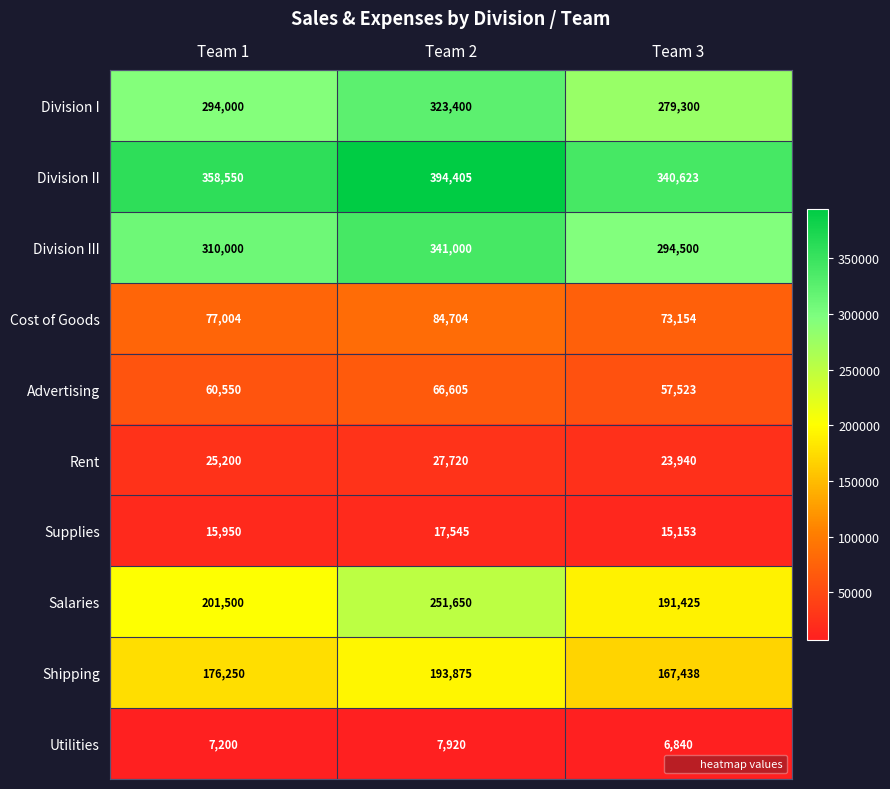

At which category is the sum across all series the highest?

Team 2